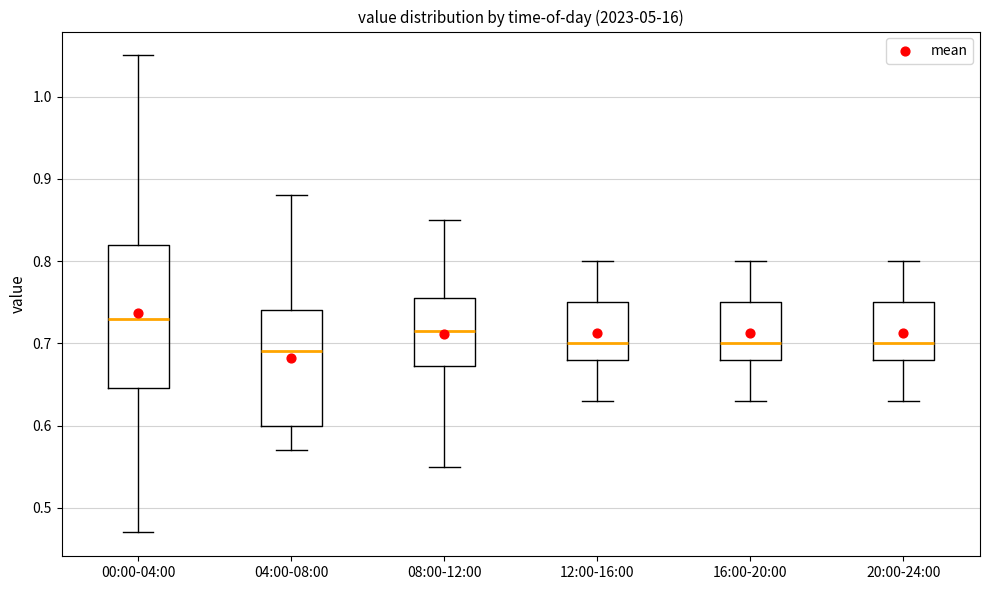

Where does the lower whisker of the box for 08:00-12:00 end on the y-axis? The values are not printed on the chart, so give them approximately, as read against the axis.

0.55